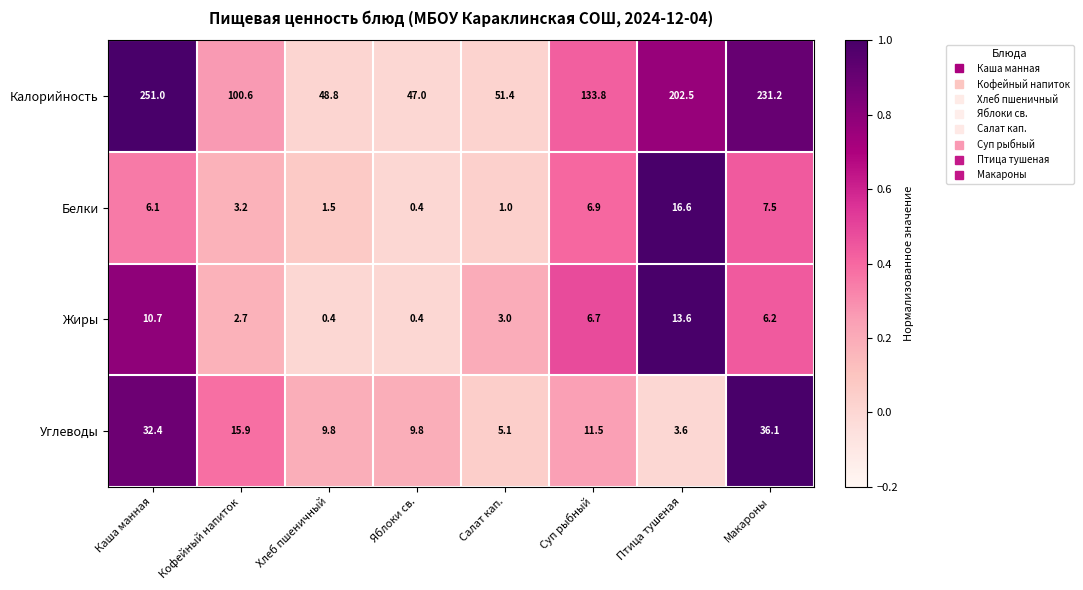

List the labels in order of Калорийность value, smallest first.

Яблоки св., Хлеб пшеничный, Салат кап., Кофейный напиток, Суп рыбный, Птица тушеная, Макароны, Каша манная